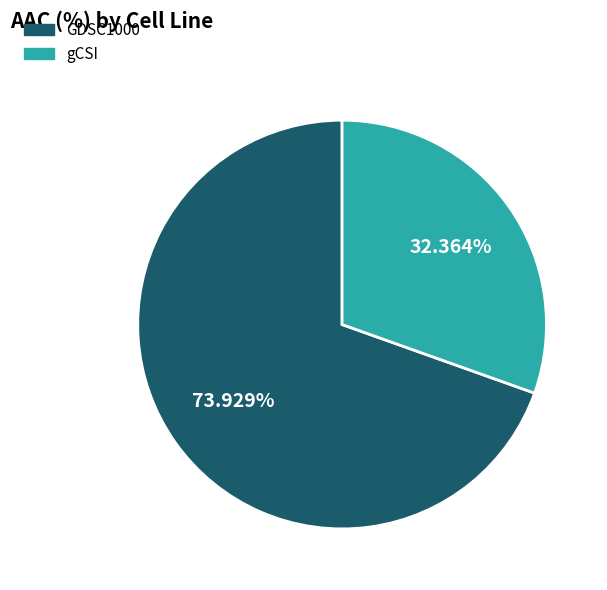

Rank the categories by value from lowest to highest.

gCSI, GDSC1000